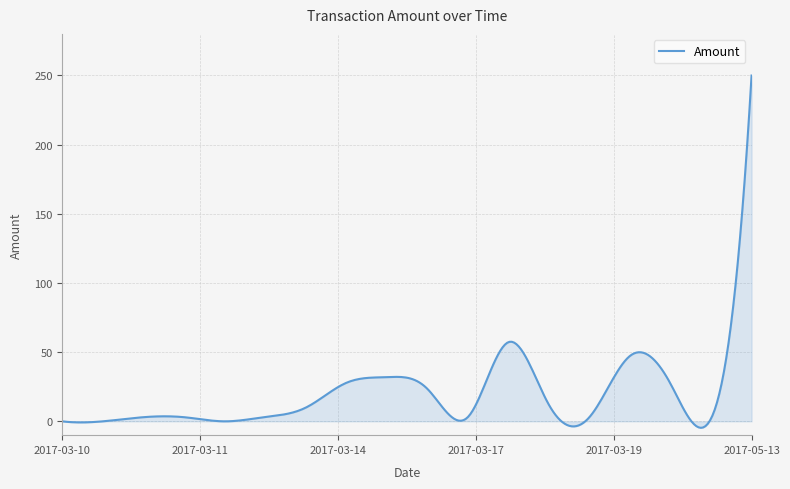

What is the greatest value displayed?

249.9